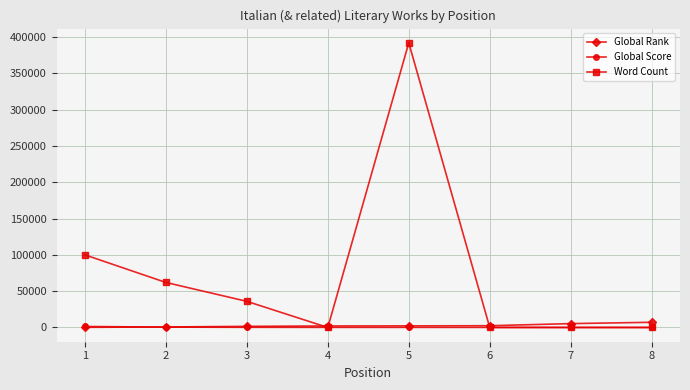

How many values in the Global Rank series are below 2224?

4